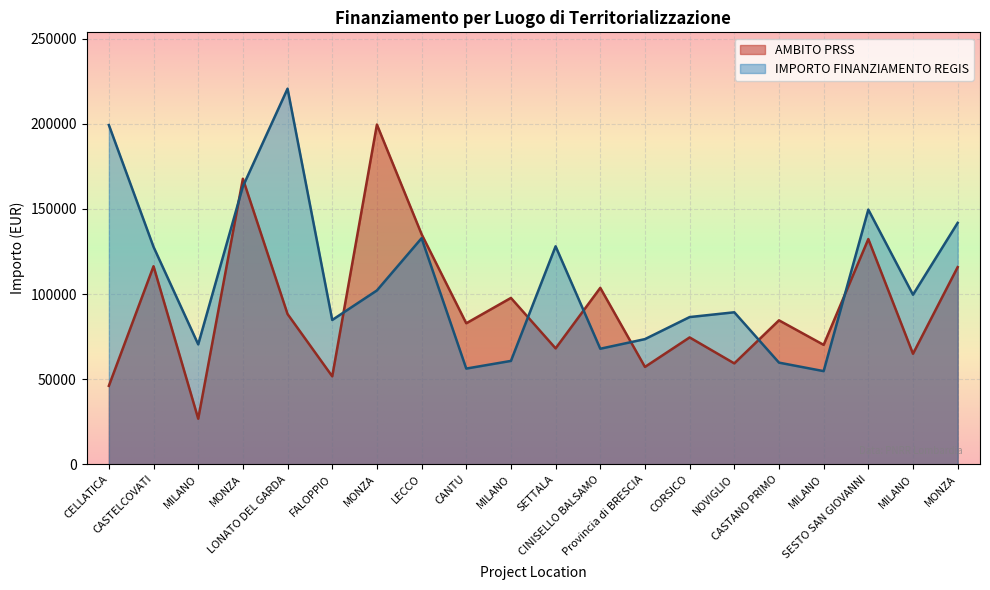

Reading left to right, extract all data points from this chart.

AMBITO PRSS: 46044.5	116324.6	26730.0	167724.8	88213.8	51620.1	199567.7	135157.2	82798.6	97694.9	68057.8	103619.9	57160.7	74486.0	59229.0	84538.8	70120.9	132279.7	64886.6	115789.8
IMPORTO FINANZIAMENTO REGIS: 199303.9	127674.8	70397.4	163198.8	220663.0	84744.5	102092.5	132781.0	56181.6	60687.8	128032.6	67843.7	73496.1	86448.2	89266.3	59681.5	54682.1	149604.4	99582.8	141794.5